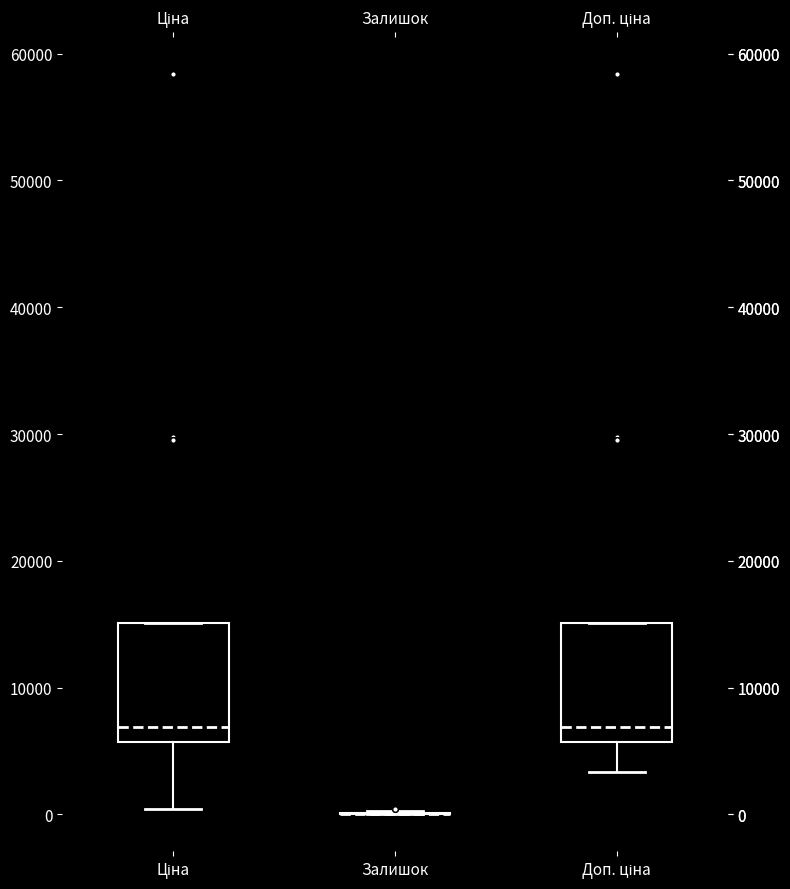

Reading left to right, transcribe this box plot: for each box, give where its median line is, the range the box spans, and where its two whiskers end, as read against the y-axis. The values are not printed on the chart, so give them approximately, as read against the axis.

Ціна: median 7000, box 6000 to 15000, whiskers 0 to 15000
Залишок: box collapsed to a line at 0, whiskers 0 to 0
Доп. ціна: median 7000, box 6000 to 15000, whiskers 3000 to 15000